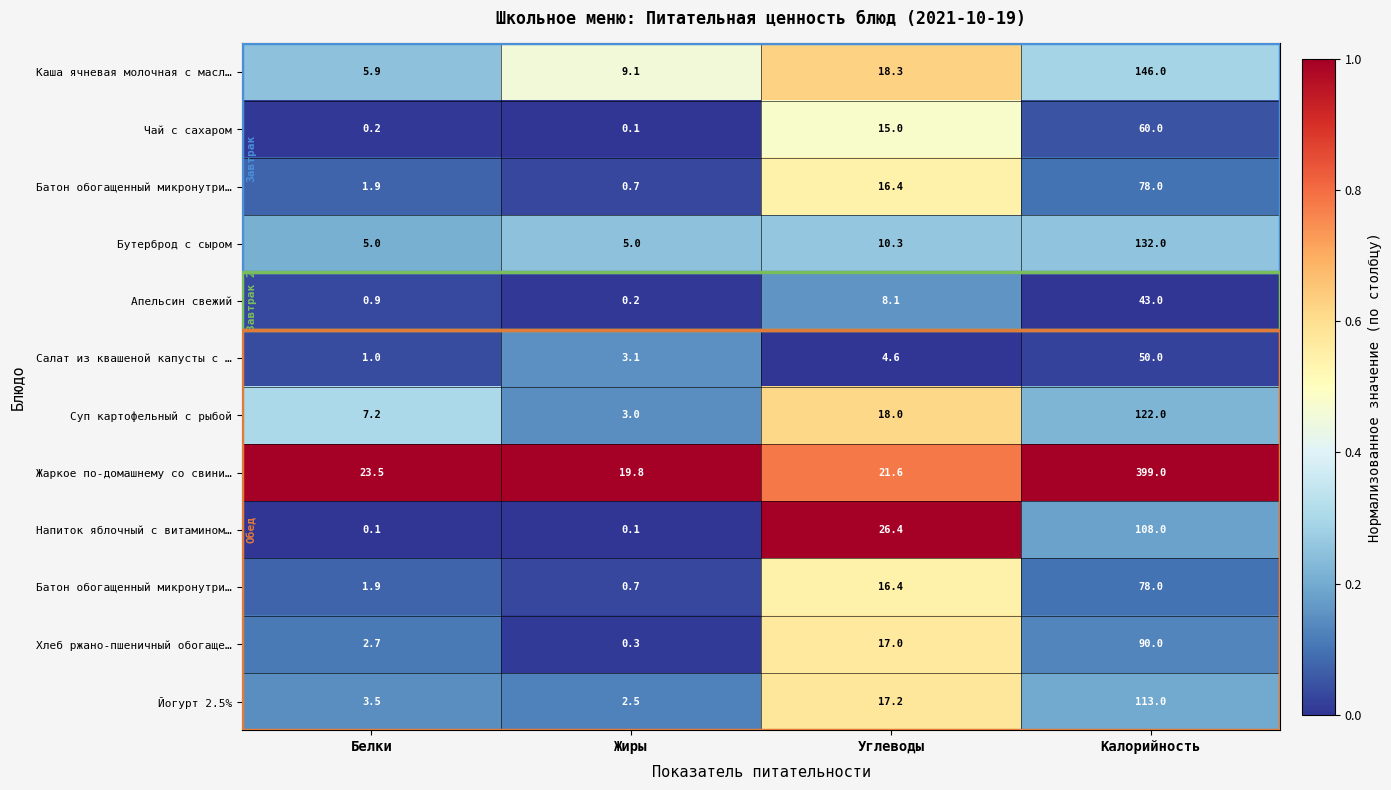

How many series are shown in this chart?

12